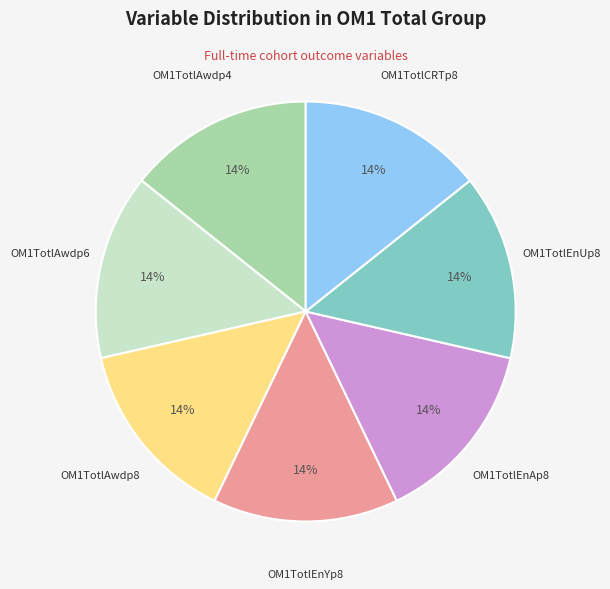

Is it true that OM1TotlAwdp4 is 26% of the pie?

False